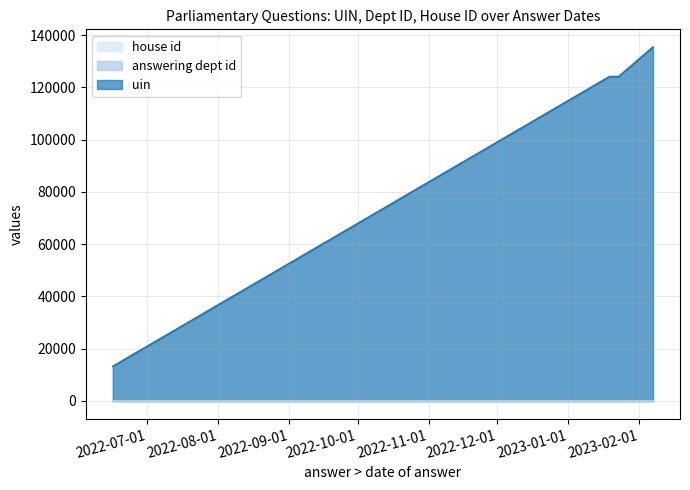

What is the difference between the uin values at 2023-01-19 and 2022-06-16?

110891